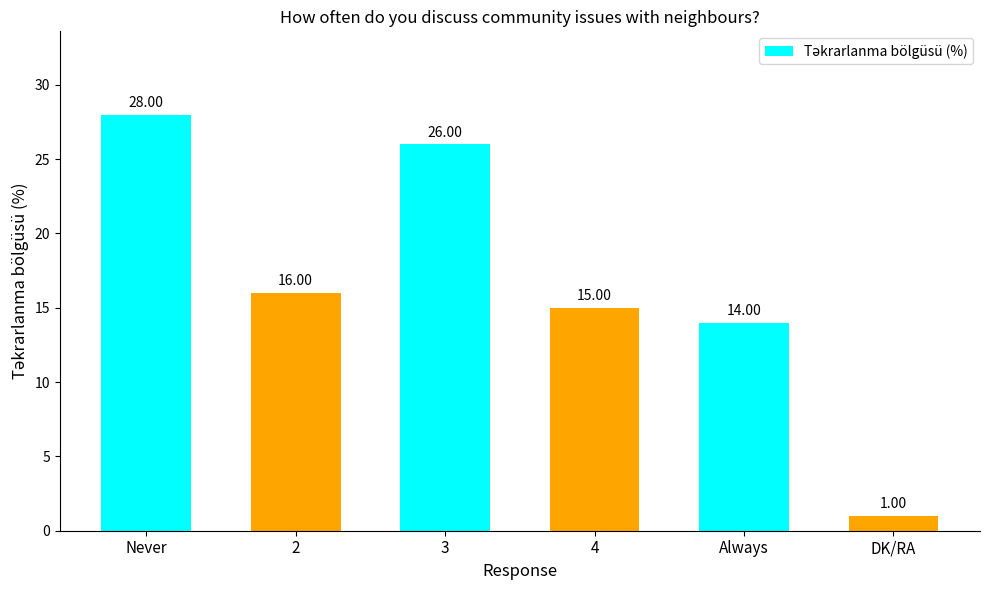

Reading left to right, what are all the values shown in this chart?

28	16	26	15	14	1